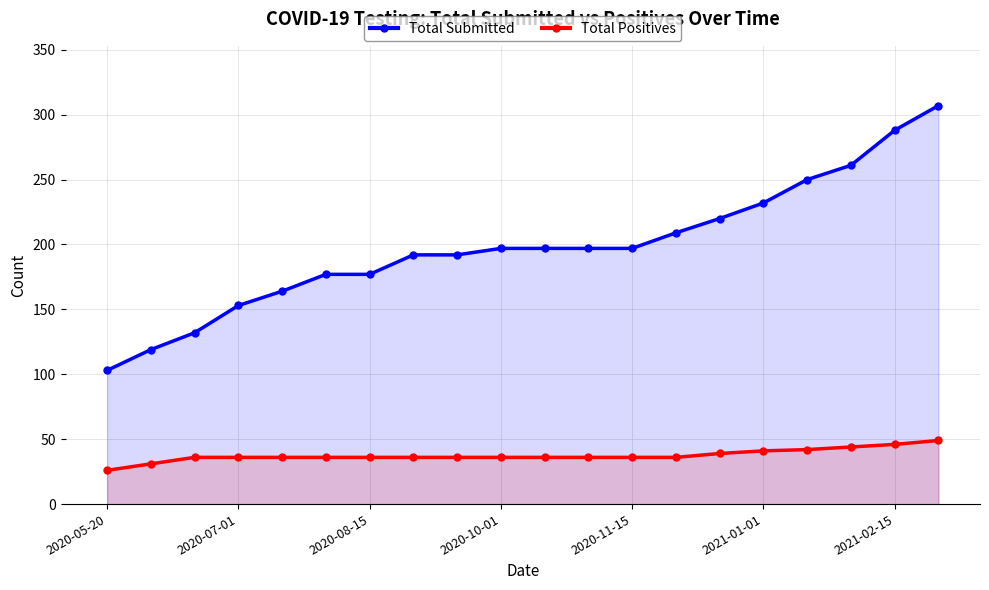

What is the spread (max minus min) of values at 2020-07-01?

117